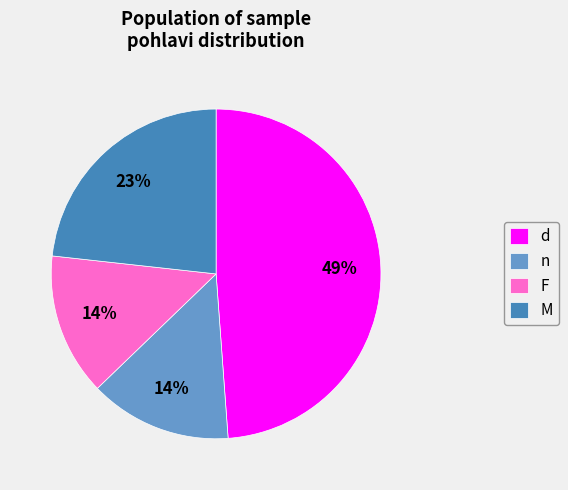

To the nearest percent, what is the combined percentage of F and d?

63%